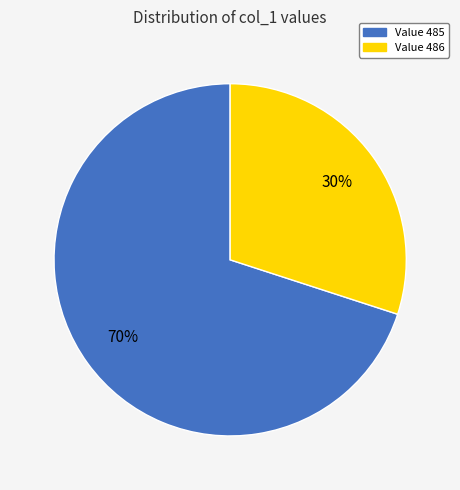

Is there a majority slice in this chart?

Yes